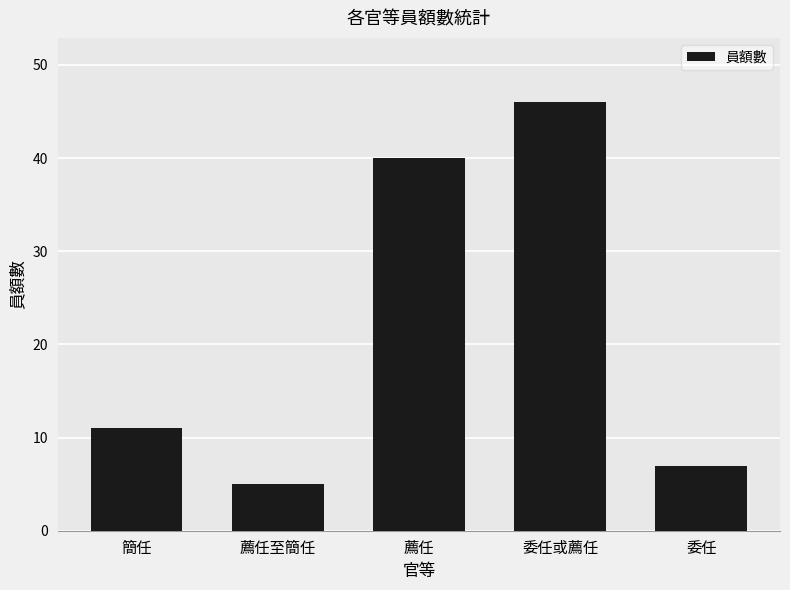

Between 委任或薦任 and 委任, which is larger?

委任或薦任